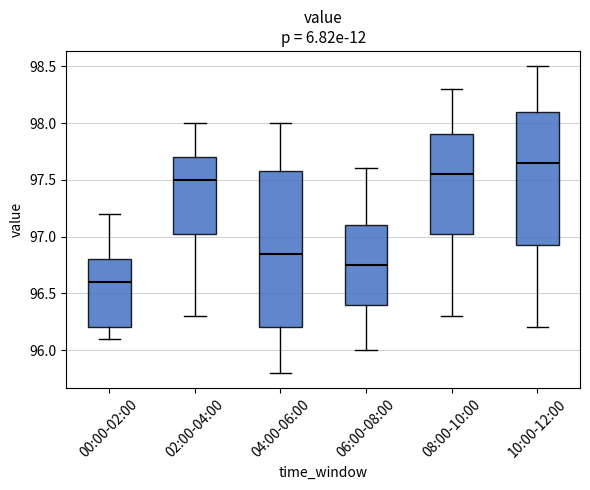

Which box is the tallest, from its lower edge to its upper edge?

04:00-06:00